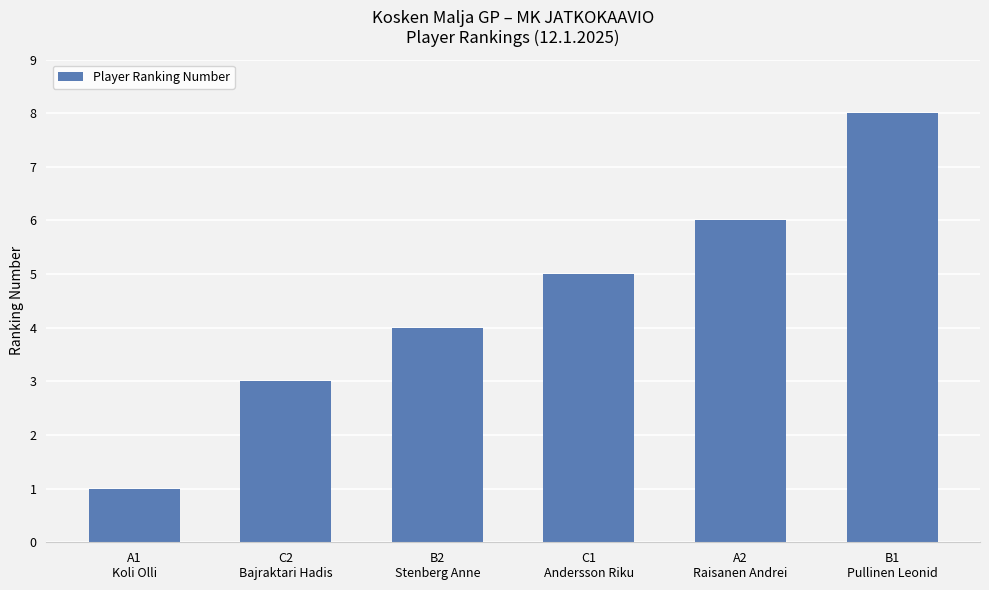

What is the value of the 2nd bar from the left?

3